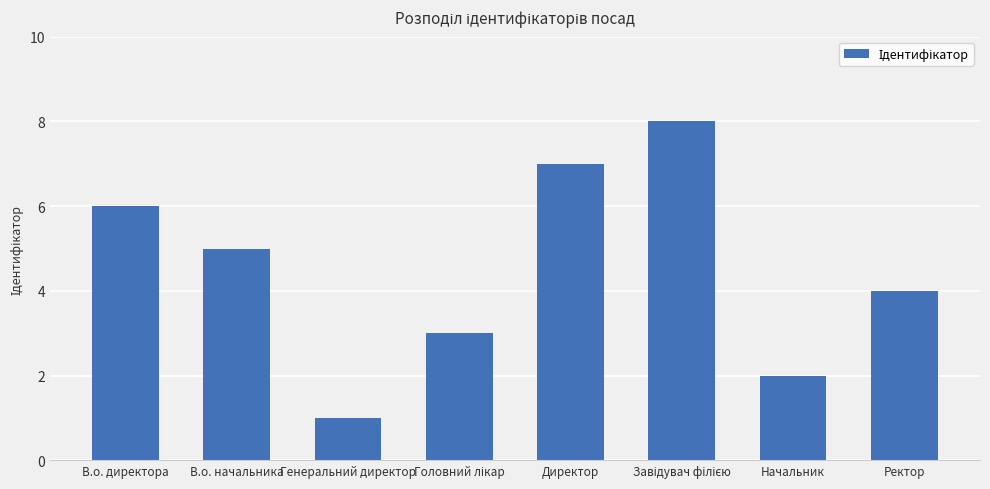

Is it true that the value at Генеральний директор is 1?

True